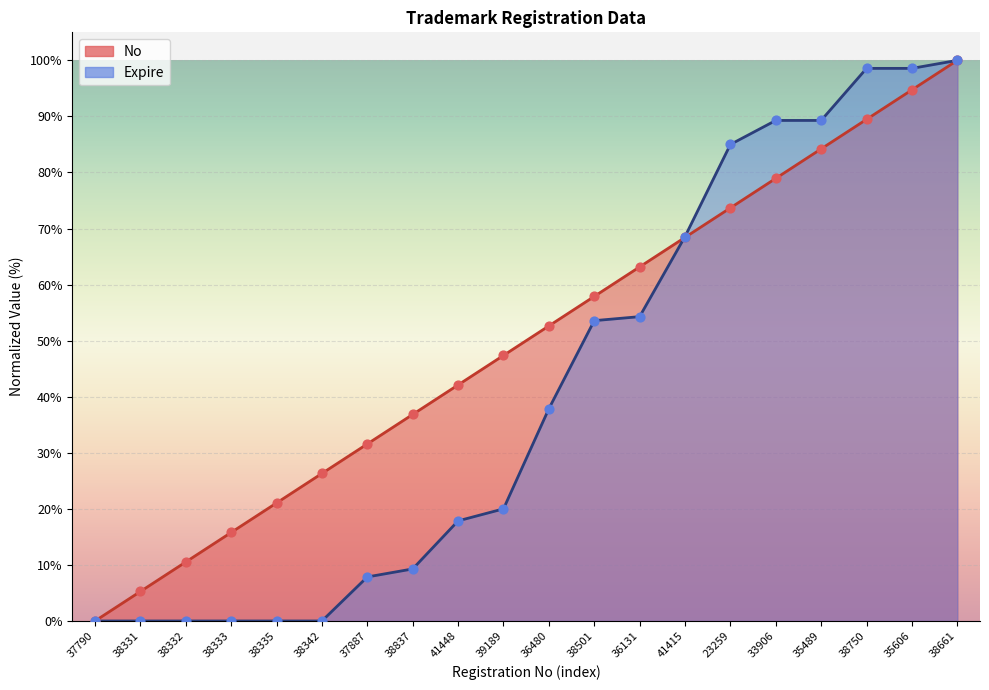

What is the total value across all series at 38501?

111.5